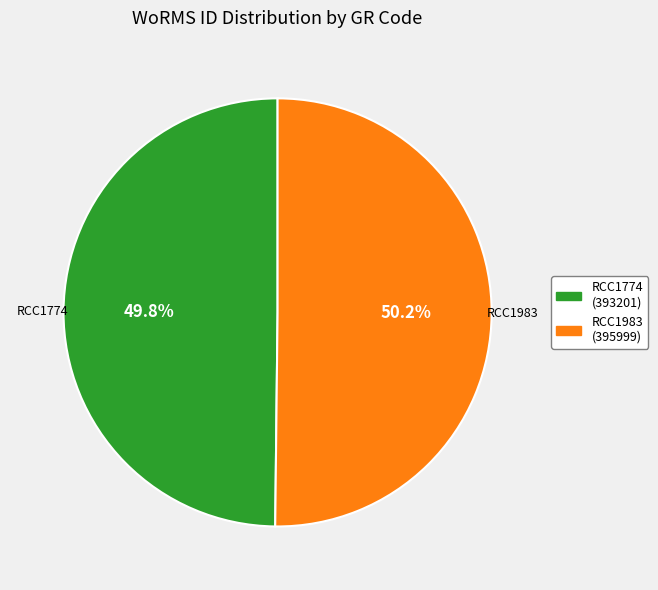

How many slices are in this pie chart?

2